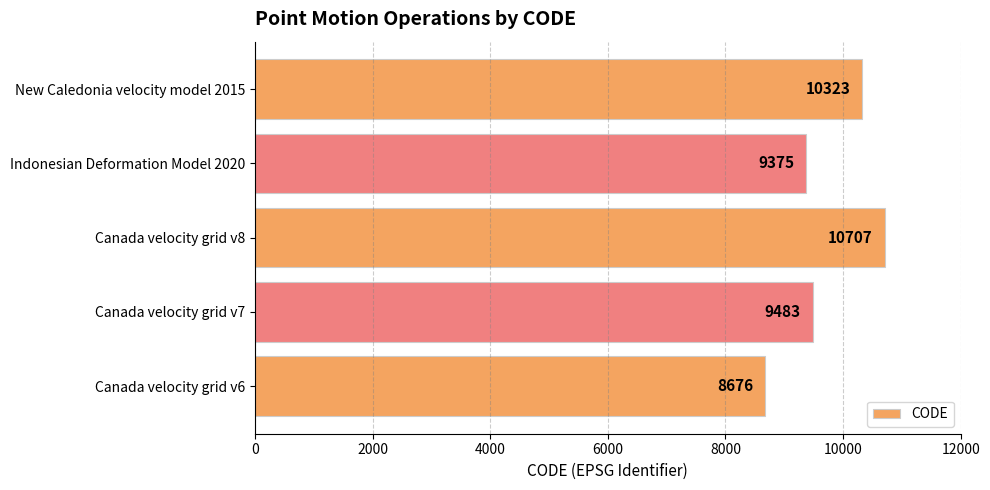

List the labels in order of value, largest first.

Canada velocity grid v8, New Caledonia velocity model 2015, Canada velocity grid v7, Indonesian Deformation Model 2020, Canada velocity grid v6